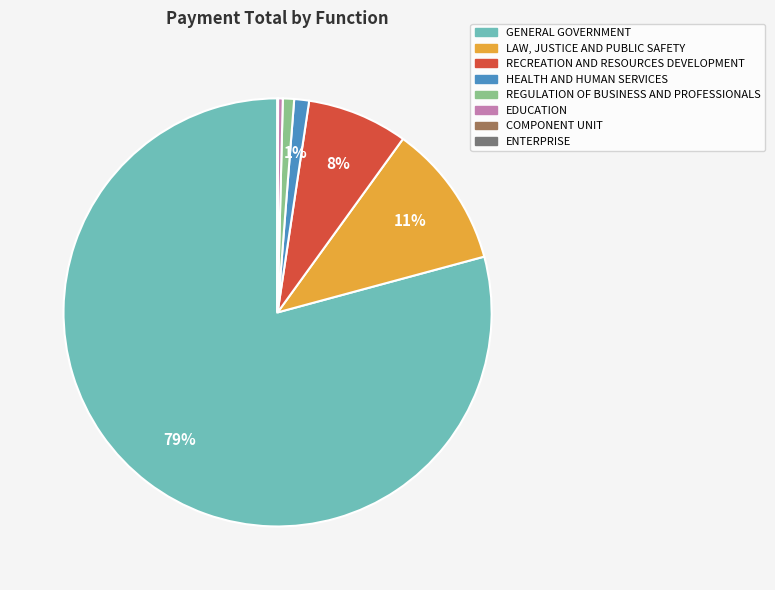

True or false: LAW, JUSTICE AND PUBLIC SAFETY accounts for 11% of the total.

True